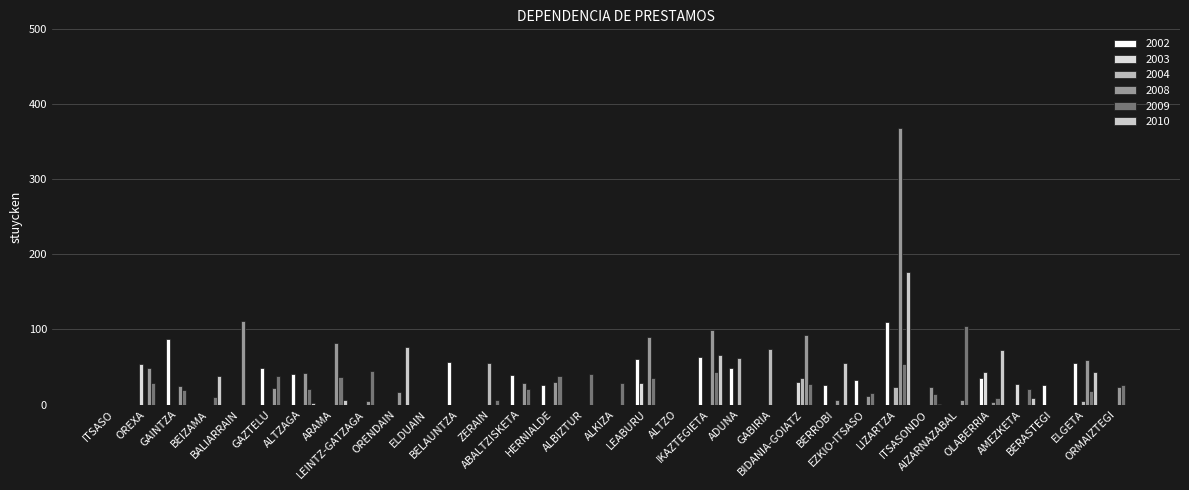

Which category has the lowest value across all series?

ITSASO